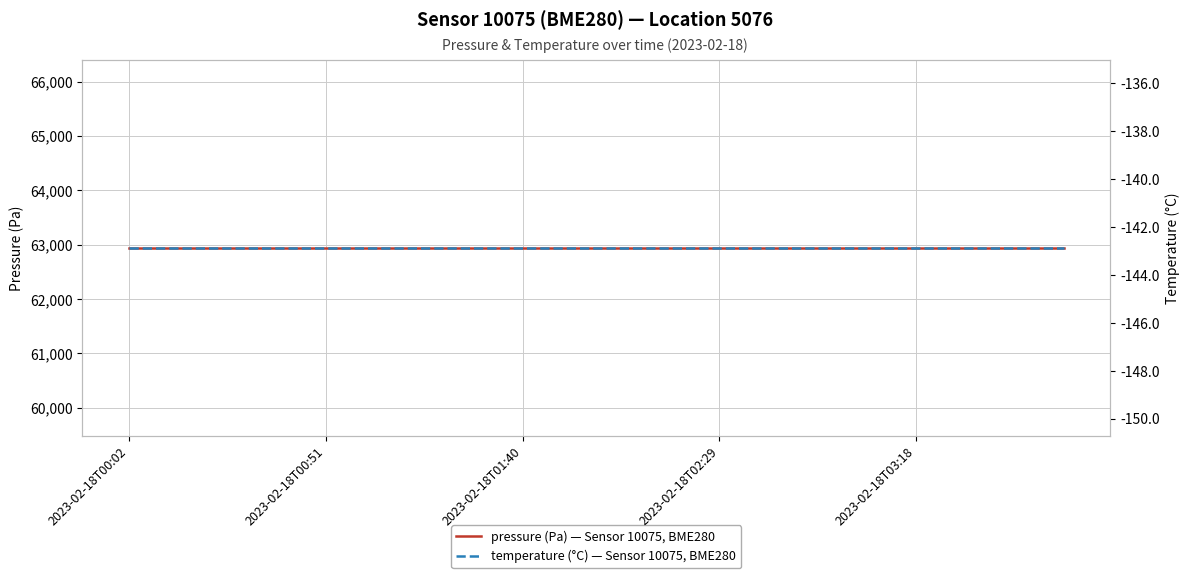

True or false: pressure (Pa) — Sensor 10075, BME280 has a value of 15420.6 at 2023-02-18T00:51.

False